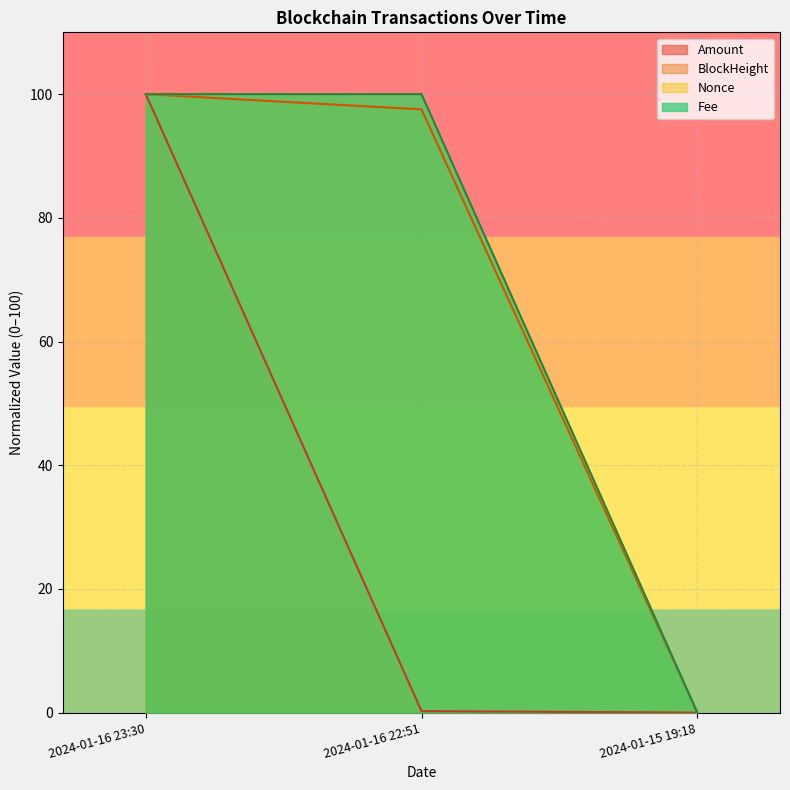

At which category is the sum across all series the highest?

2024-01-16 23:30